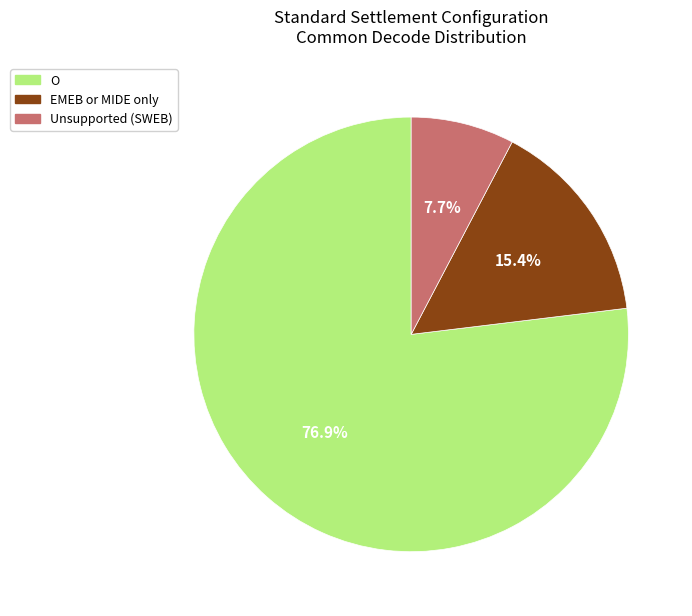

Which category accounts for the majority?

O